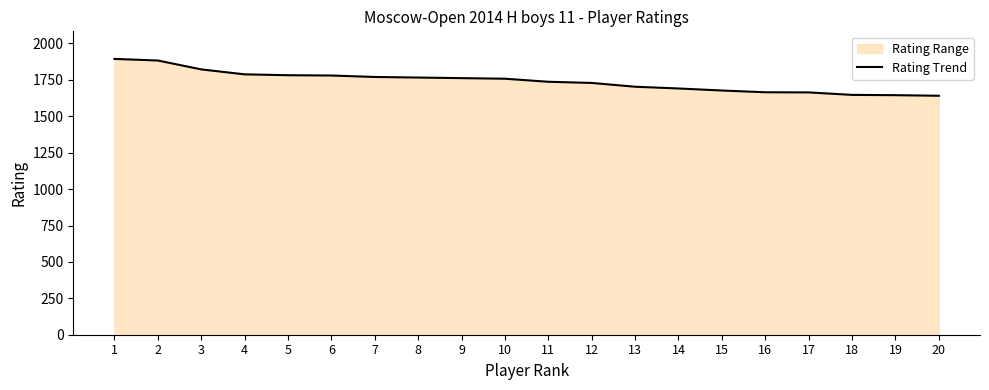

What is the sum of all values?

34804